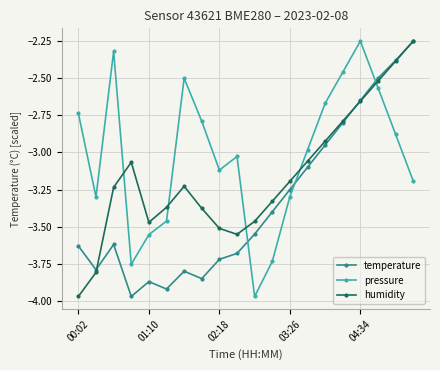

Which series has the largest total across all categories?

pressure